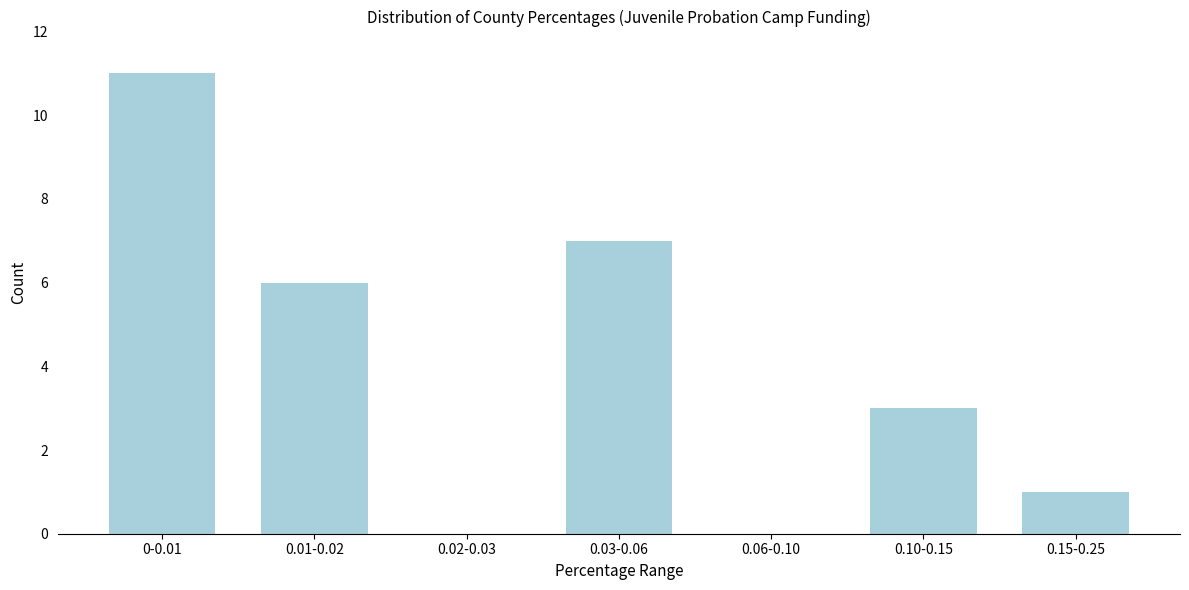

Reading right to left, what are all the values shown in this chart?

0.15-0.25=1	0.10-0.15=3	0.06-0.10=0	0.03-0.06=7	0.02-0.03=0	0.01-0.02=6	0-0.01=11